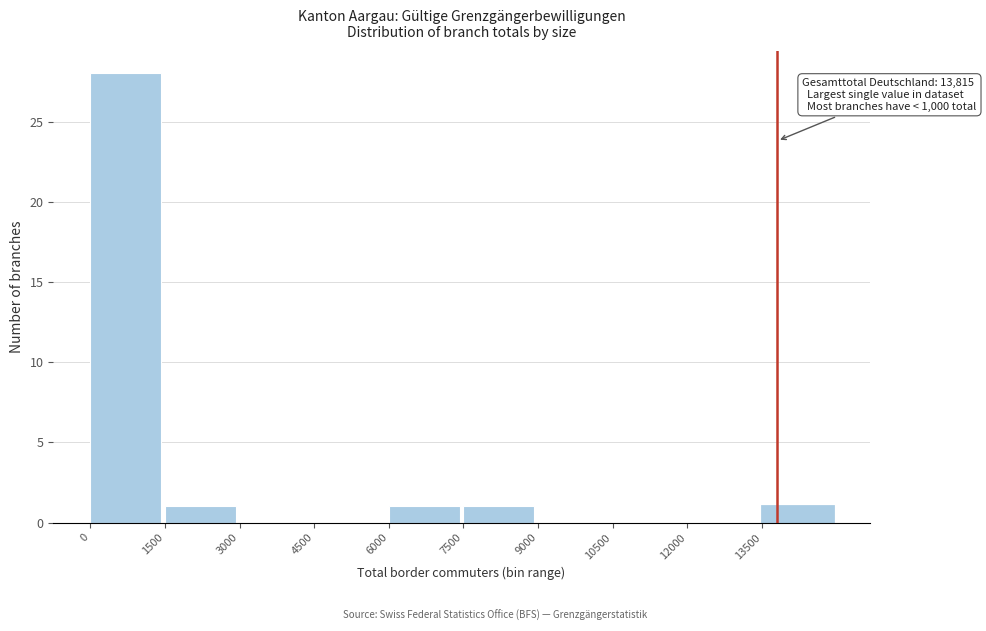

Which range on the x-axis has the tallest bar?

0 to 1500